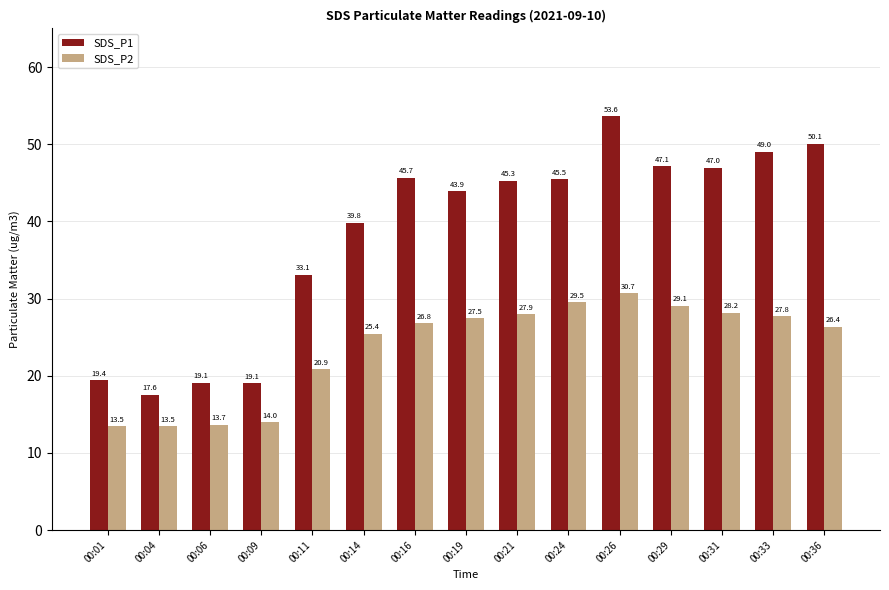

At 00:24, list the series in order from largest to smallest.

SDS_P1, SDS_P2